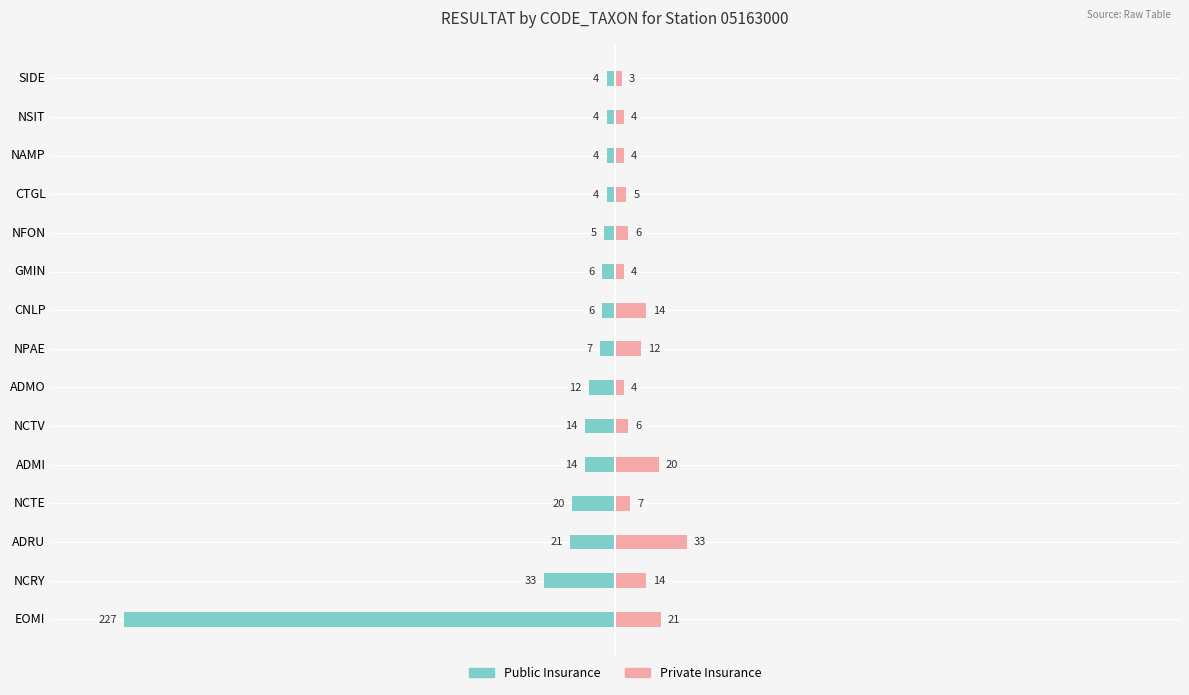

At how many categories does at least one series exceed -45?

15